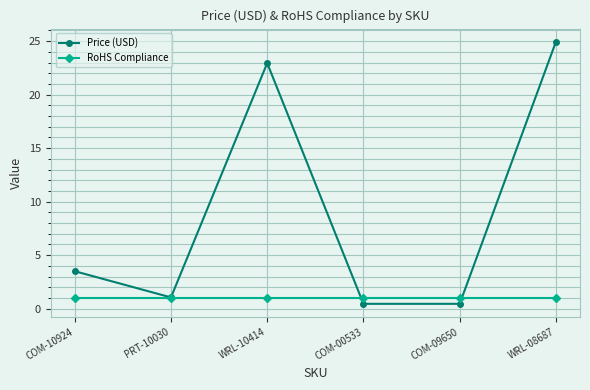

At which category does Price (USD) reach its first local valley?

PRT-10030